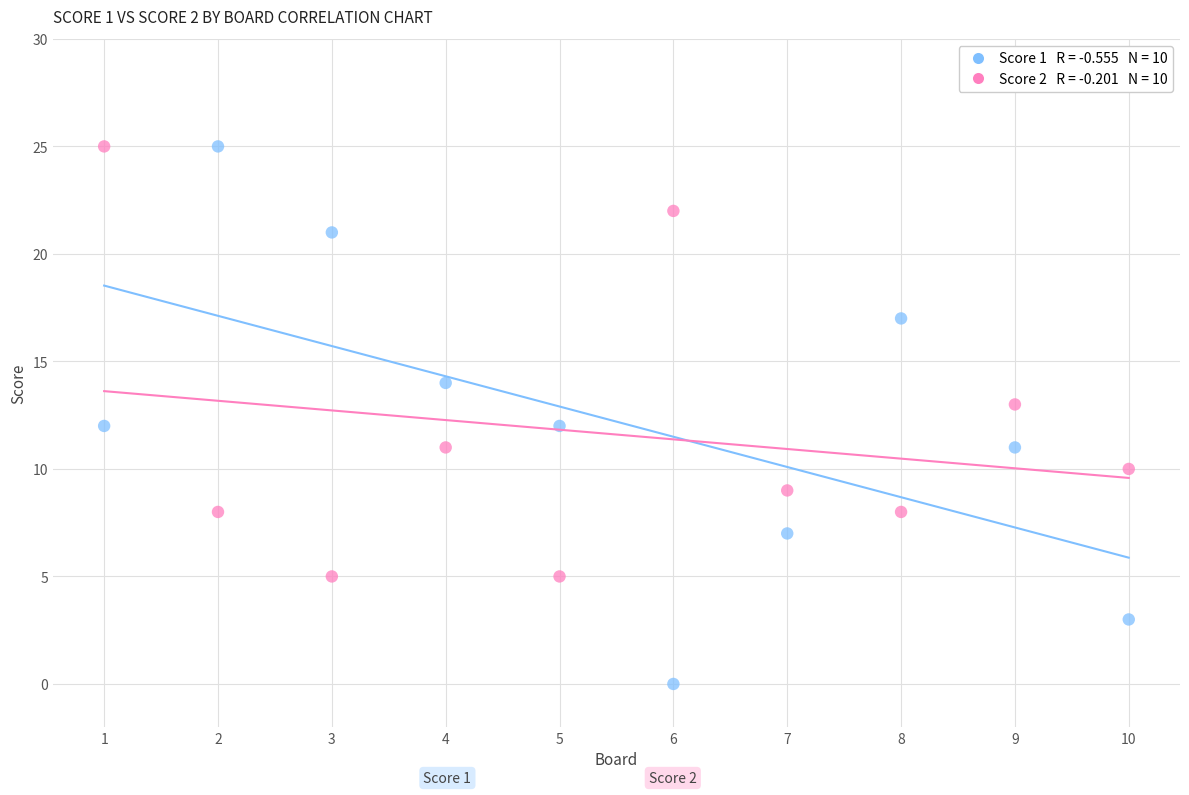

Across all data points, what is the range of X values (max minus min)?

9